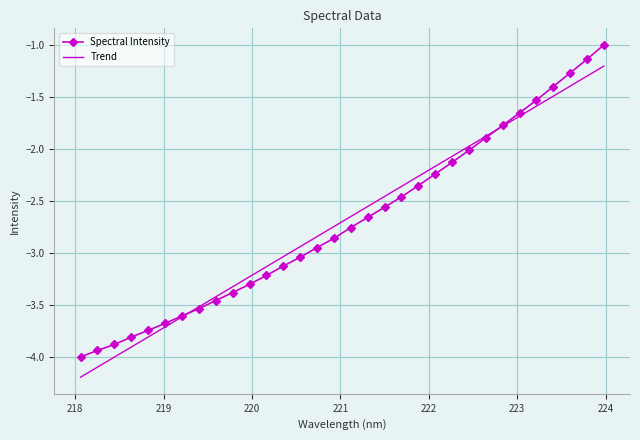

Which series has the widest spread of values?

Spectral Intensity